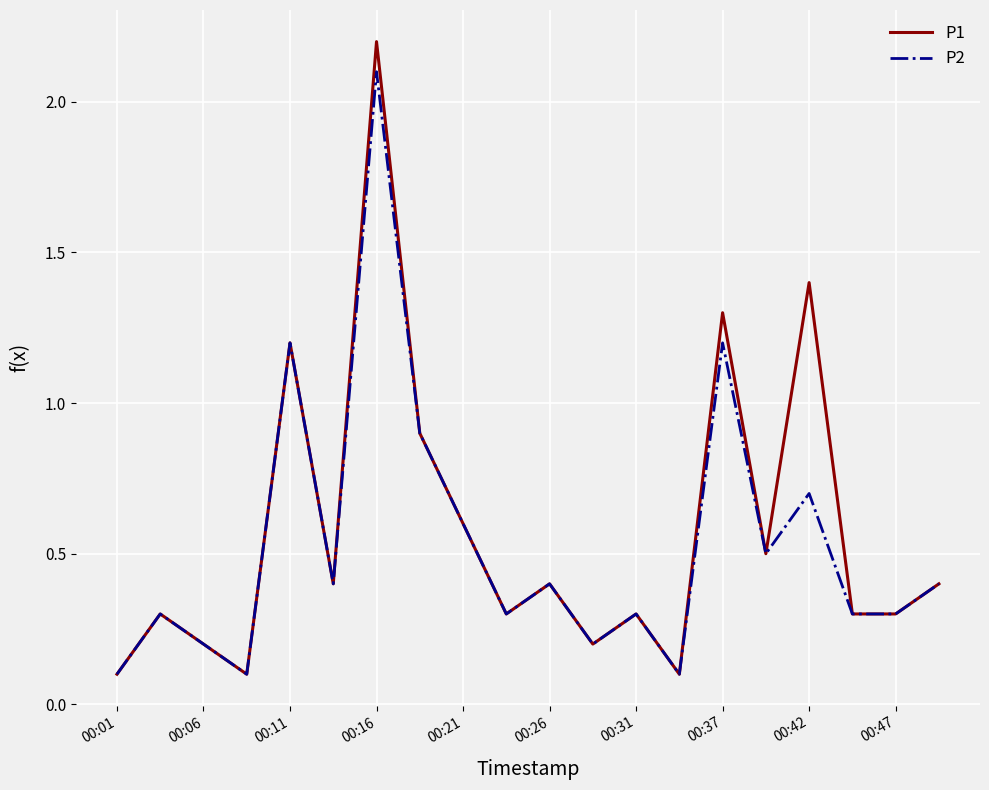

What is the maximum value for P1?

2.2